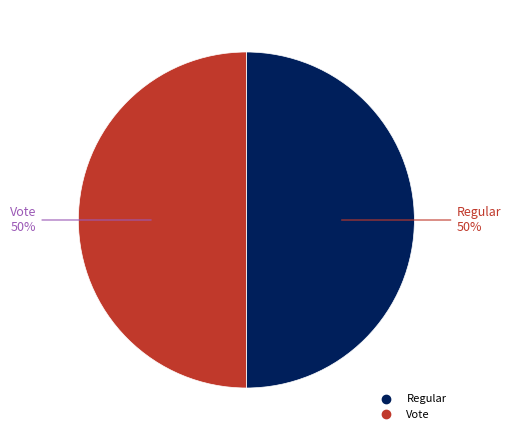

How many segments does this pie chart have?

2